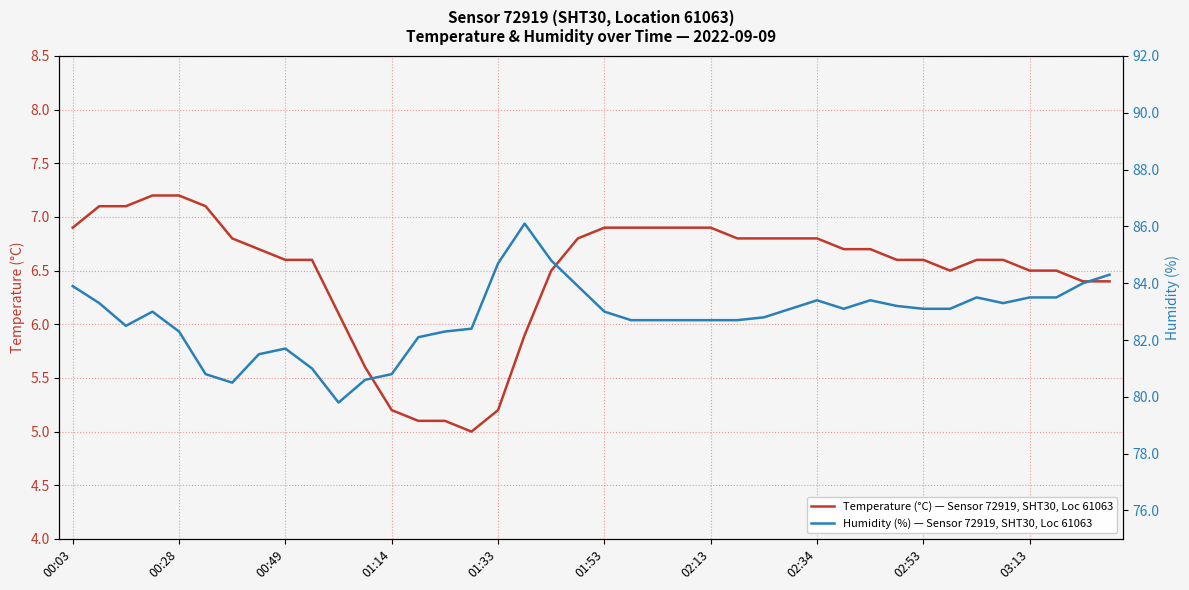

True or false: Humidity (%) — Sensor 72919, SHT30, Loc 61063 and Temperature (°C) — Sensor 72919, SHT30, Loc 61063 cross at least once.

False